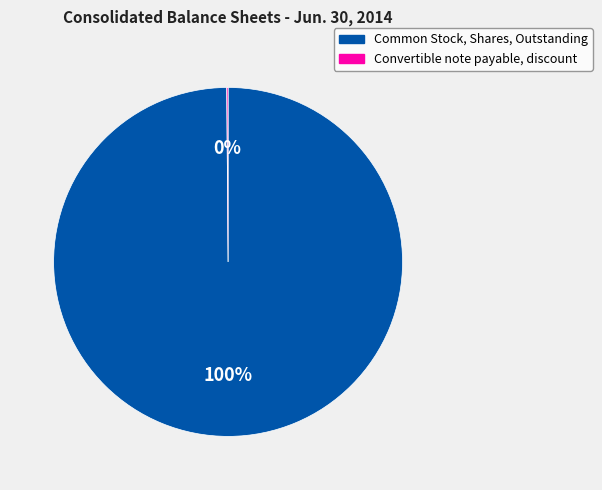

To the nearest percent, what is the average slice percentage?

50%